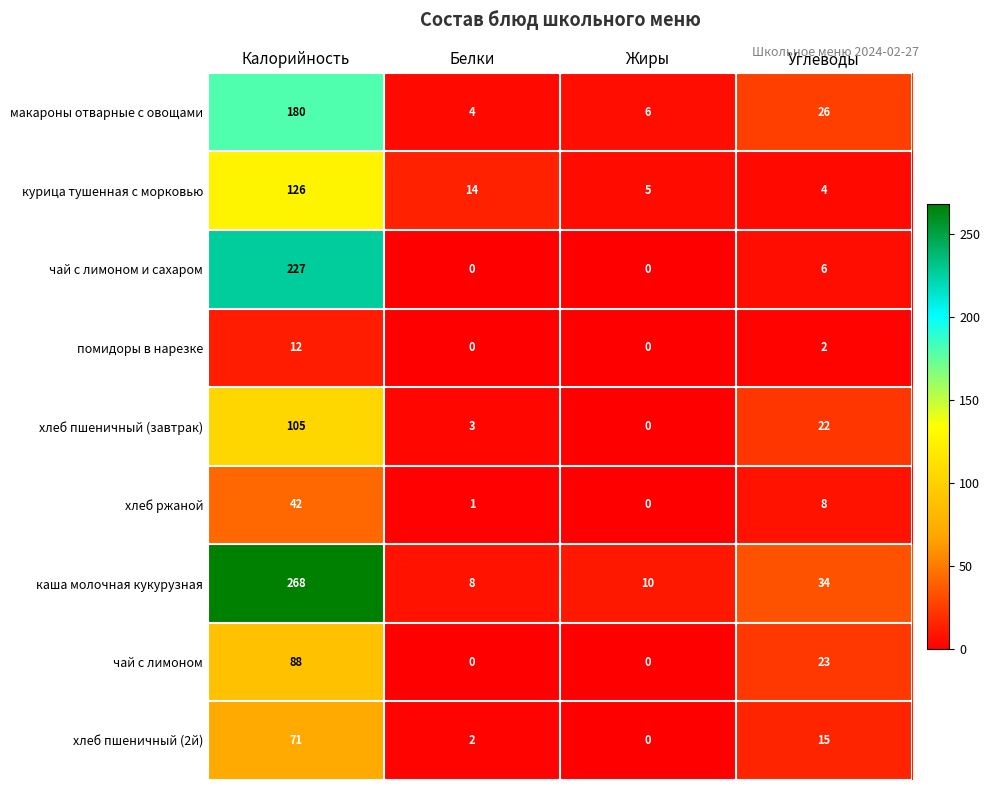

At how many categories does at least one series exceed 174?

1